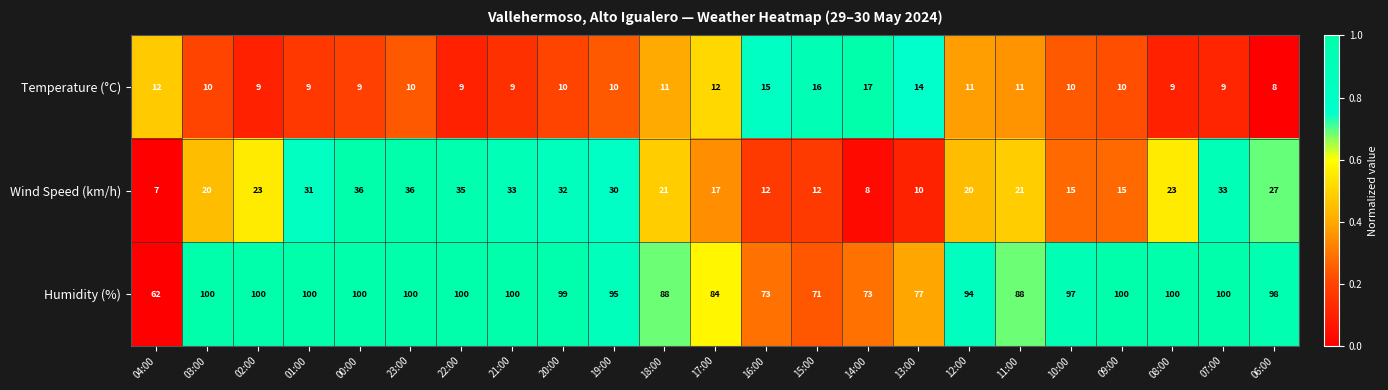

Count the number of categories in the chart.

23